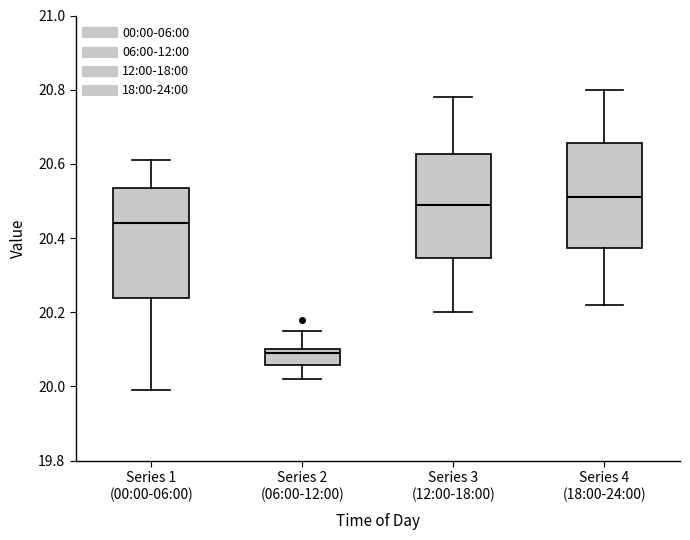

Reading left to right, transcribe this box plot: for each box, give where its median line is, the range the box spans, and where its two whiskers end, as read against the y-axis. The values are not printed on the chart, so give them approximately, as read against the axis.

Series 1 (00:00-06:00): median 20.44, box 20.24 to 20.54, whiskers 20.00 to 20.62
Series 2 (06:00-12:00): median 20.10 (just below the box's upper edge), box 20.06 to 20.10, whiskers 20.02 to 20.16
Series 3 (12:00-18:00): median 20.50, box 20.34 to 20.62, whiskers 20.20 to 20.78
Series 4 (18:00-24:00): median 20.52, box 20.38 to 20.66, whiskers 20.22 to 20.80